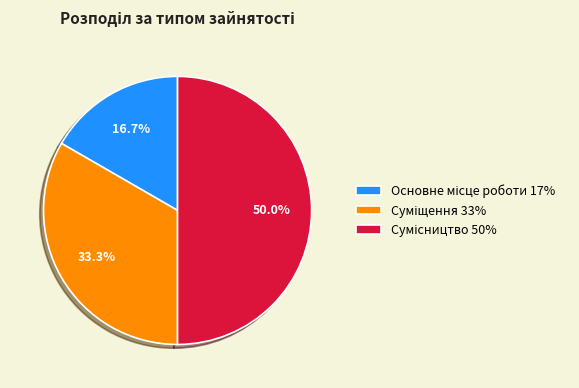

True or false: Суміщення accounts for 33% of the total.

True